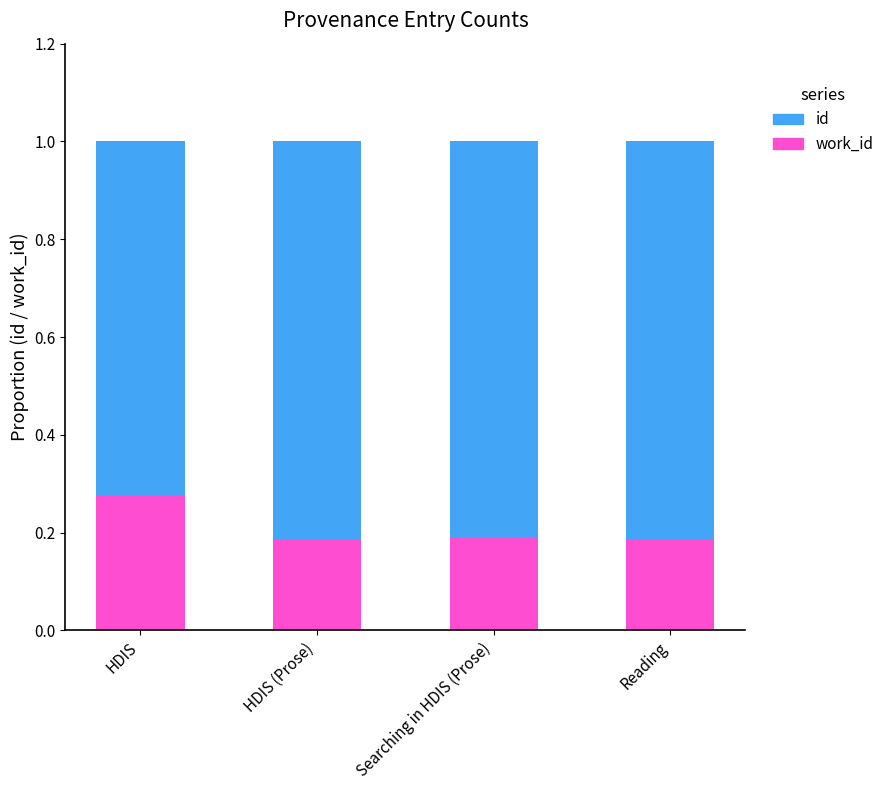

What is the total value across all series at HDIS?

1.0